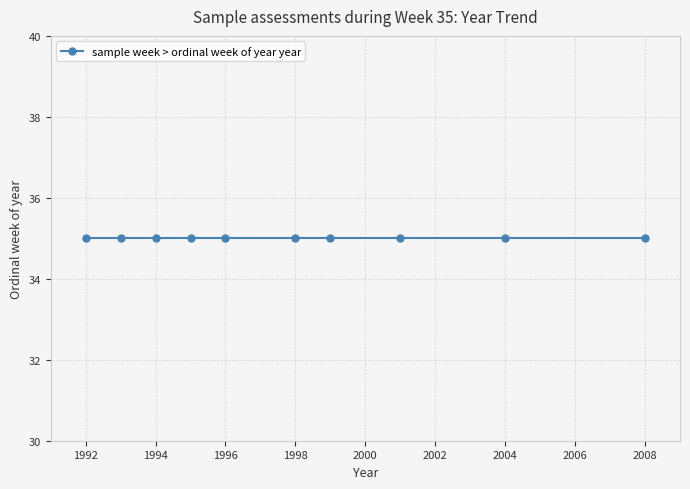

List the labels in order of value, smallest first.

1992, 1993, 1994, 1995, 1996, 1998, 1999, 2001, 2004, 2008